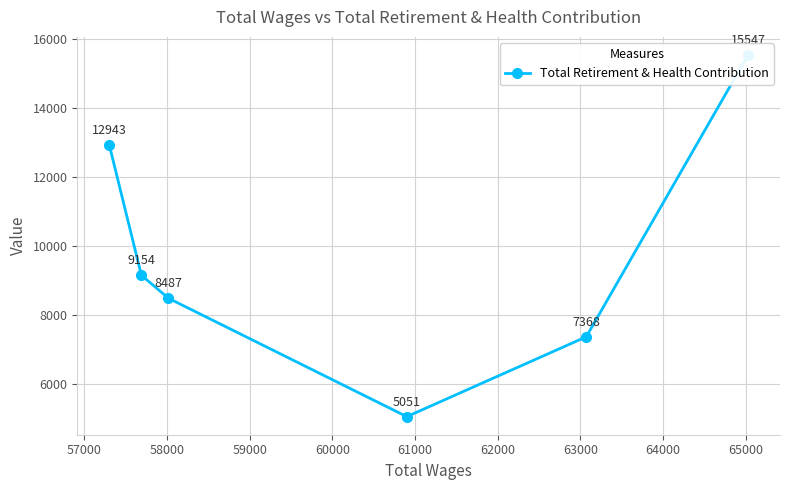

What is the difference between the second highest and minimum values?

7892